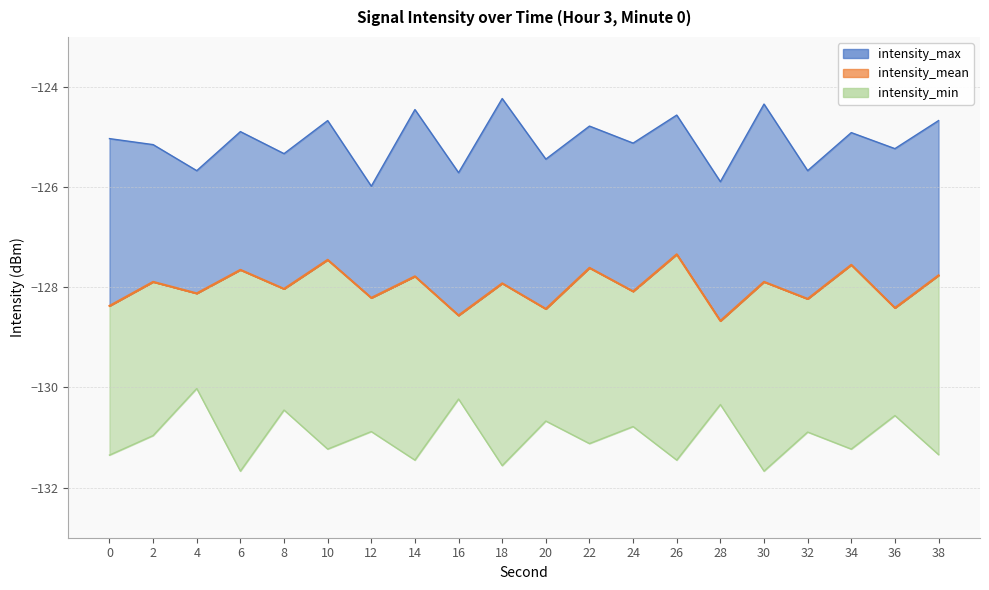

Reading left to right, what are all the values shown in this chart?

intensity_mean: -128.4	-127.9	-128.1	-127.7	-128.0	-127.5	-128.2	-127.8	-128.6	-127.9	-128.4	-127.6	-128.1	-127.3	-128.7	-127.9	-128.2	-127.5	-128.4	-127.8
intensity_max: -125.0	-125.2	-125.7	-124.9	-125.3	-124.7	-126.0	-124.5	-125.7	-124.2	-125.4	-124.8	-125.1	-124.6	-125.9	-124.3	-125.7	-124.9	-125.2	-124.7
intensity_min: -131.3	-131.0	-130.0	-131.7	-130.4	-131.2	-130.9	-131.4	-130.2	-131.6	-130.7	-131.1	-130.8	-131.4	-130.3	-131.7	-130.9	-131.2	-130.6	-131.3